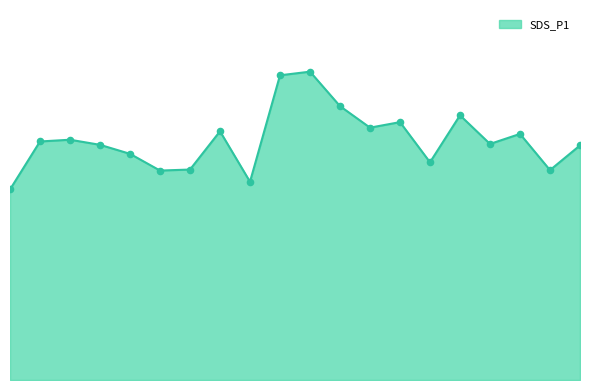

Is this an area chart (filled region under the line)?

Yes